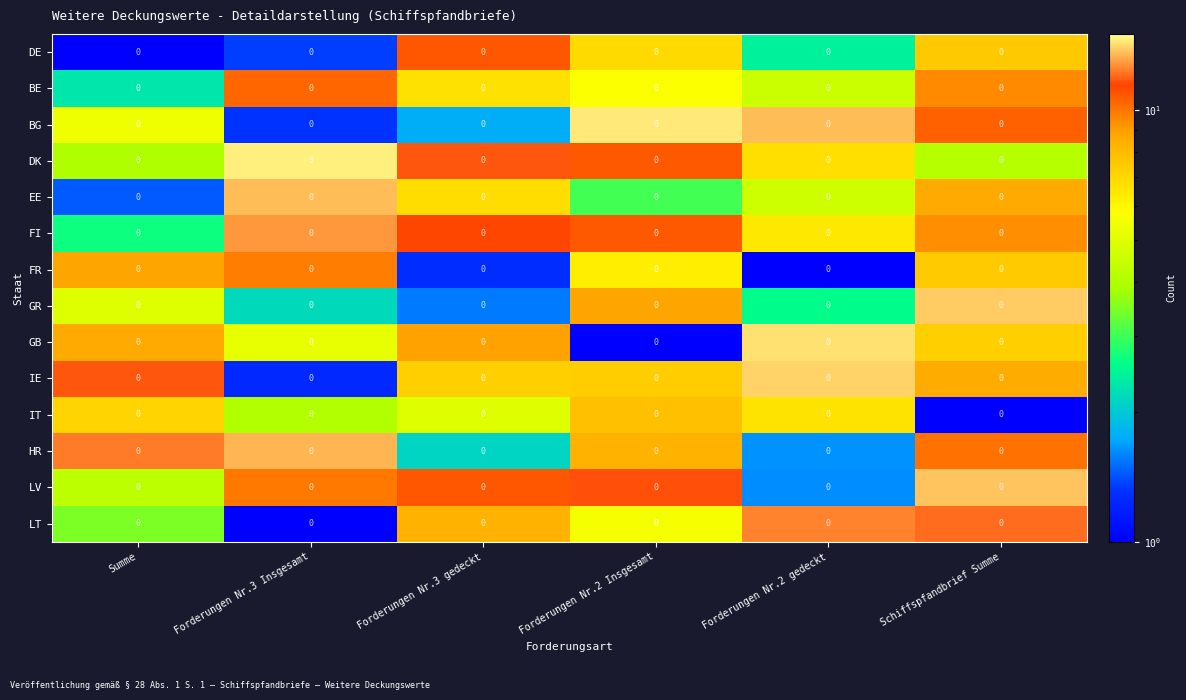

What is the difference between the DE values at Schiffspfandbrief Summe and Summe?

7.2